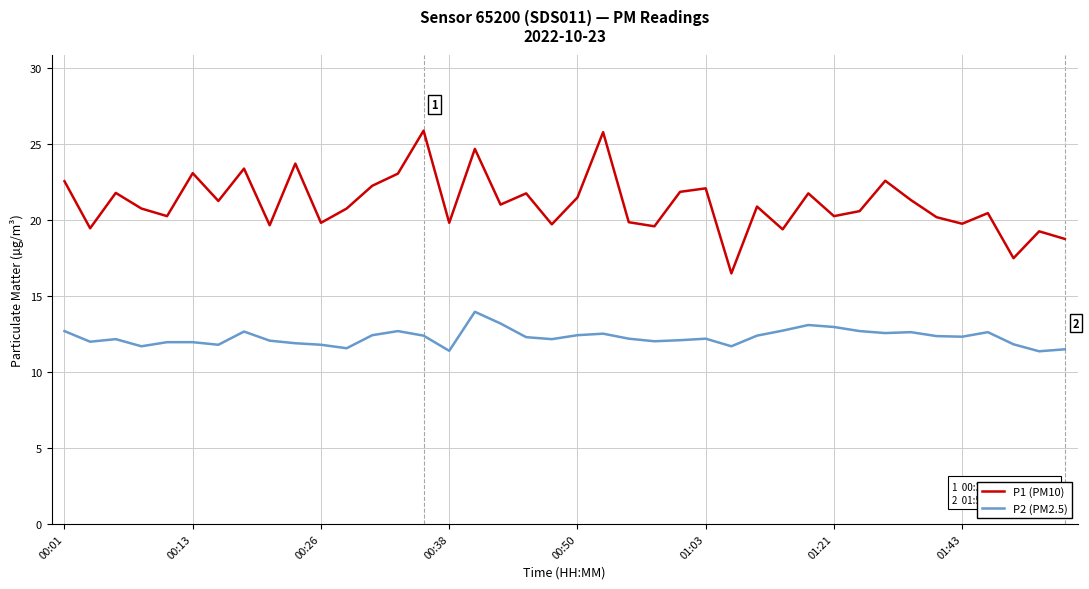

Which series has the widest spread of values?

P1 (PM10)